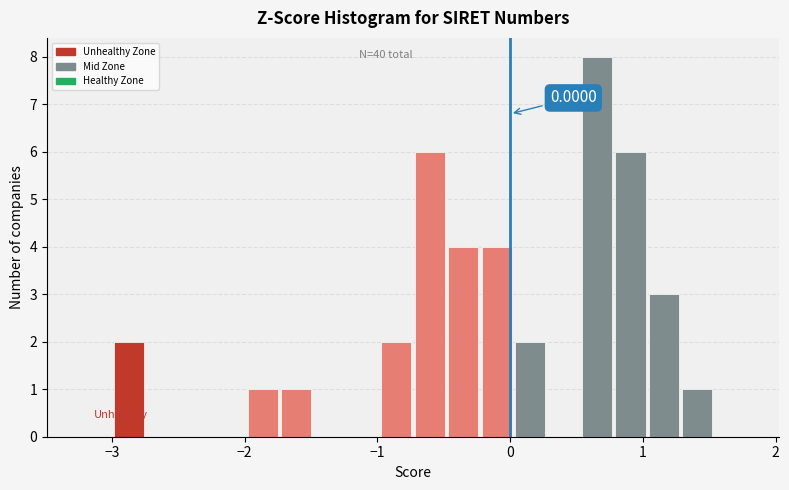

Read against the x-axis, roughly where is the centre of the tallest bar?

0.7